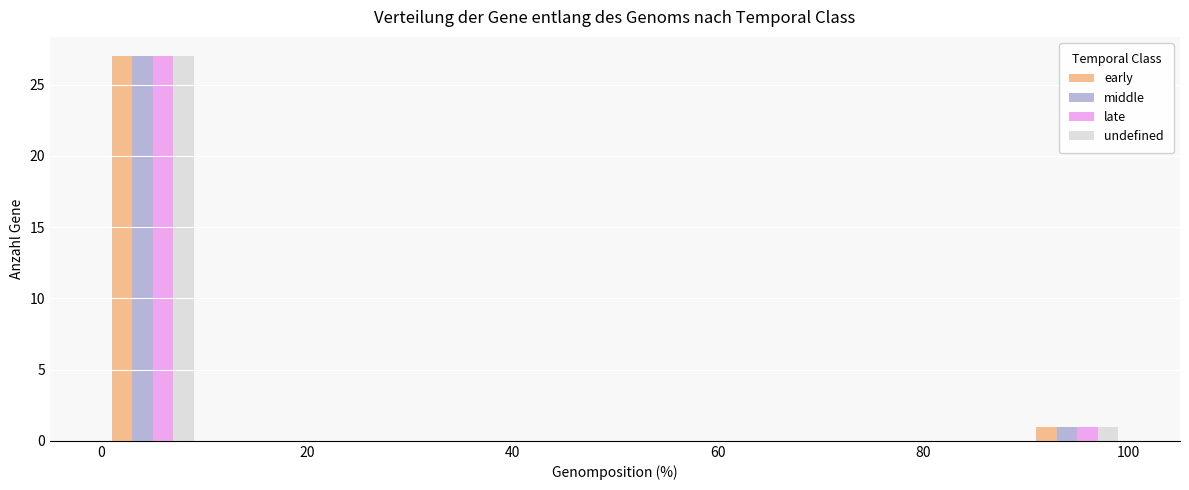

Reading left to right, transcribe this chart: for each range on the x-axis, give the height of each series' bar. The values are not printed on the chart, so give them approximately, as read against the axis.

0 to 10: early=27	middle=27	late=27	undefined=27
10 to 20: early=0	middle=0	late=0	undefined=0
20 to 30: early=0	middle=0	late=0	undefined=0
30 to 40: early=0	middle=0	late=0	undefined=0
40 to 50: early=0	middle=0	late=0	undefined=0
50 to 60: early=0	middle=0	late=0	undefined=0
60 to 70: early=0	middle=0	late=0	undefined=0
70 to 80: early=0	middle=0	late=0	undefined=0
80 to 90: early=0	middle=0	late=0	undefined=0
90 to 100: early=1	middle=1	late=1	undefined=1